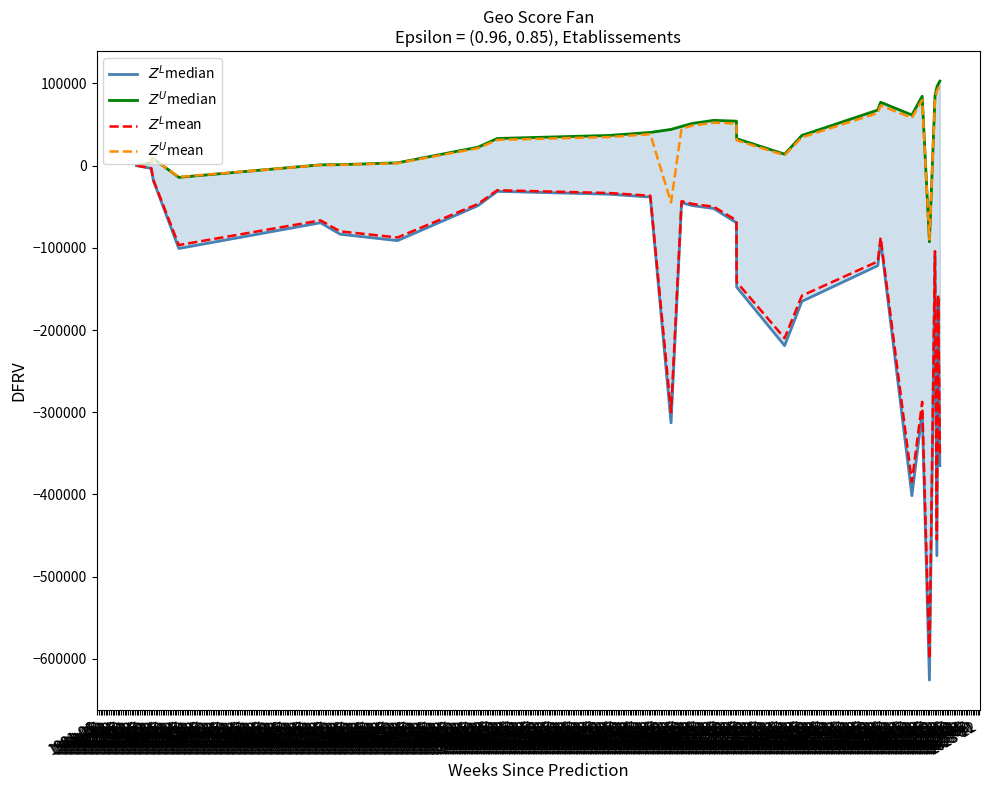

Between 1982-10 and 1983-08, which is larger?

1983-08